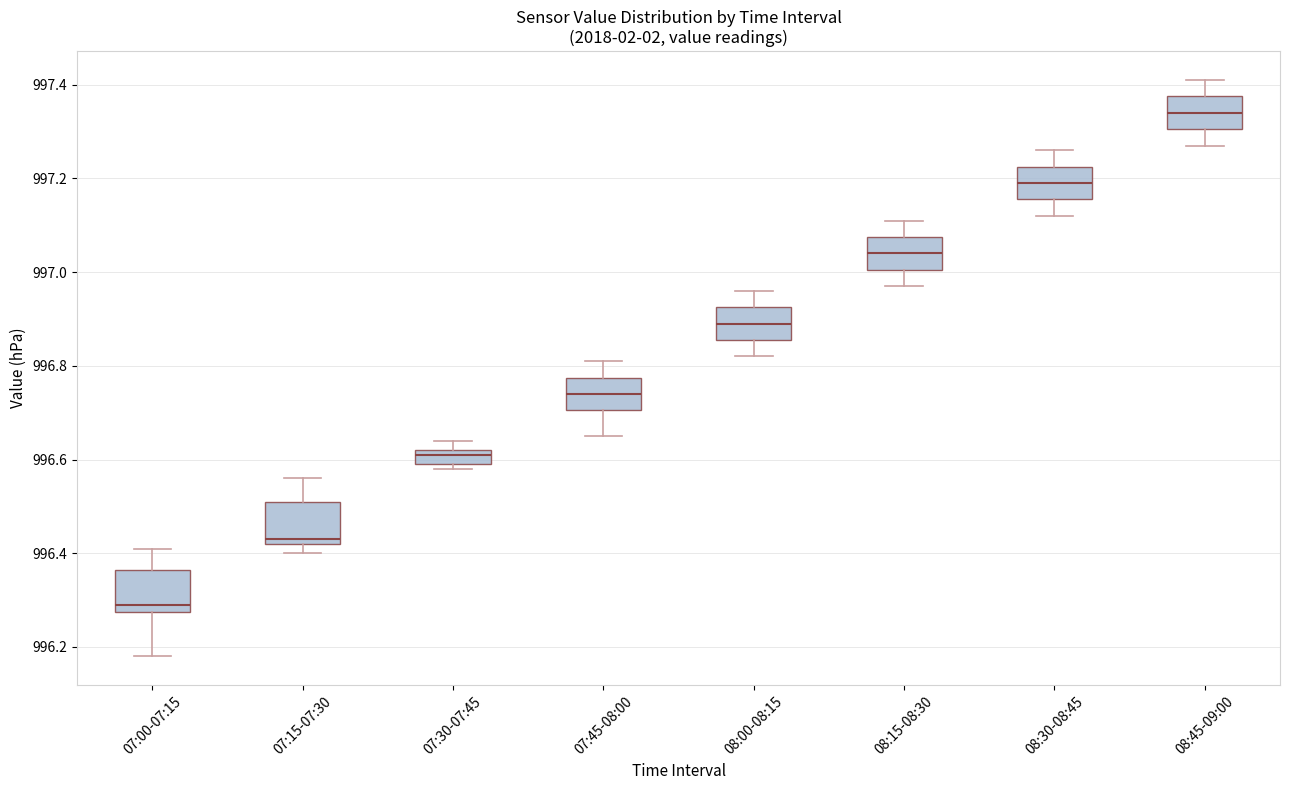

Where does the median line of the box for 07:15-07:30 sit on the y-axis? The values are not printed on the chart, so give them approximately, as read against the axis.

996.44